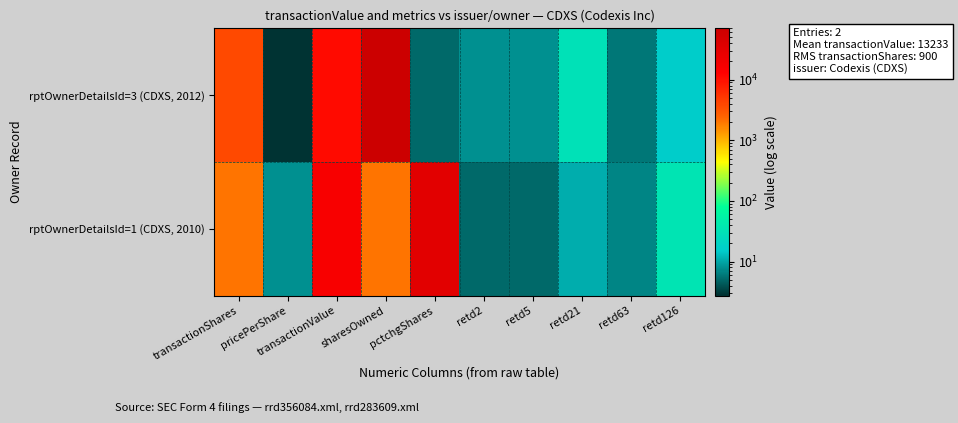

What is the spread (max minus min) of values at retd63?

1.0